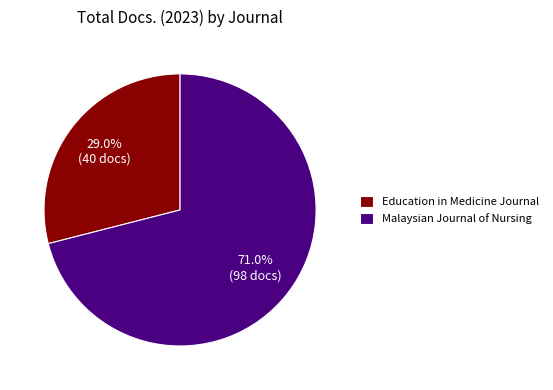

Between Education in Medicine Journal and Malaysian Journal of Nursing, which is larger?

Malaysian Journal of Nursing